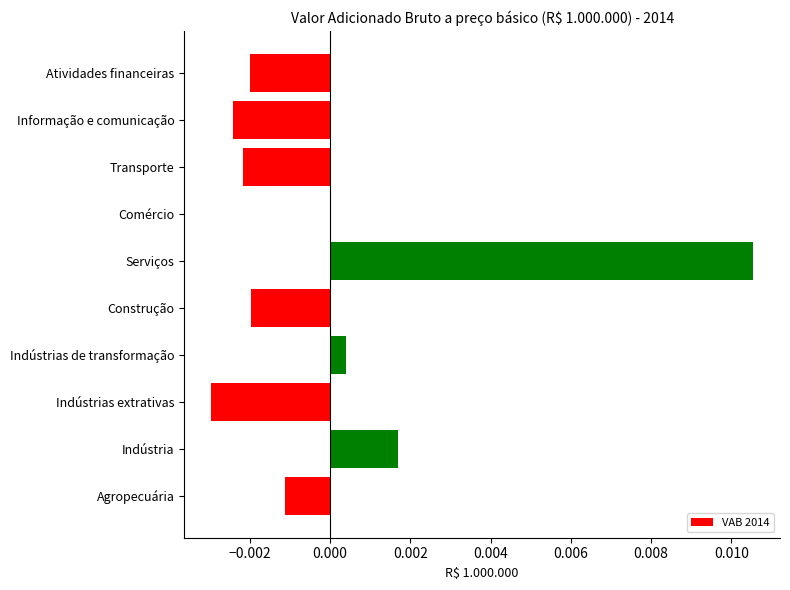

The value at Indústria is 0.0. True or false?

True